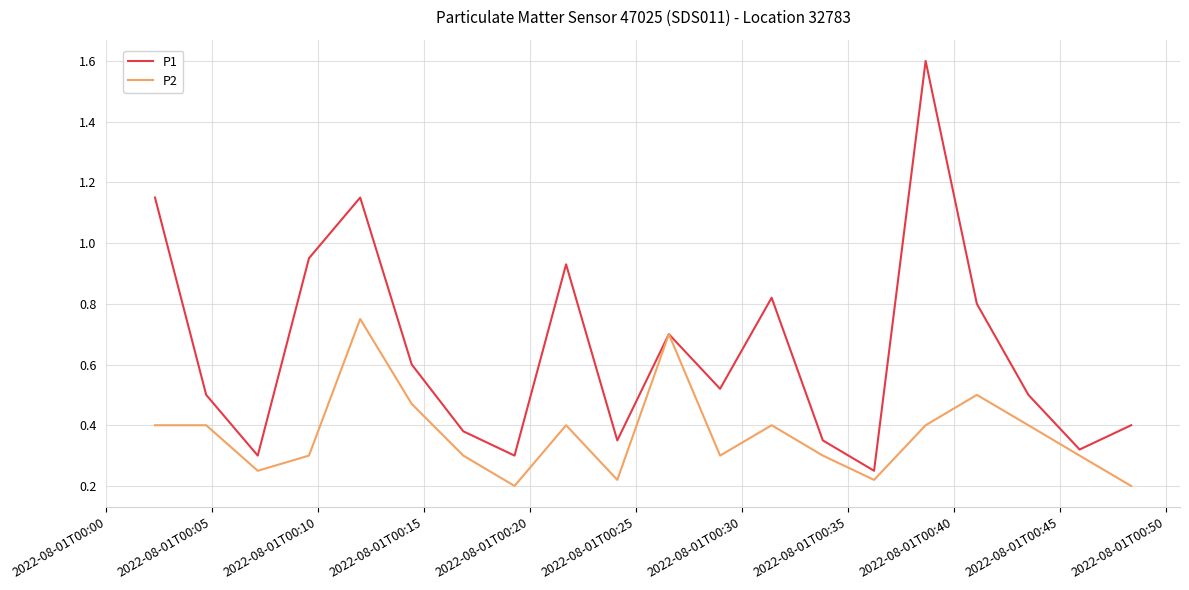

Which series has the largest total across all categories?

P1